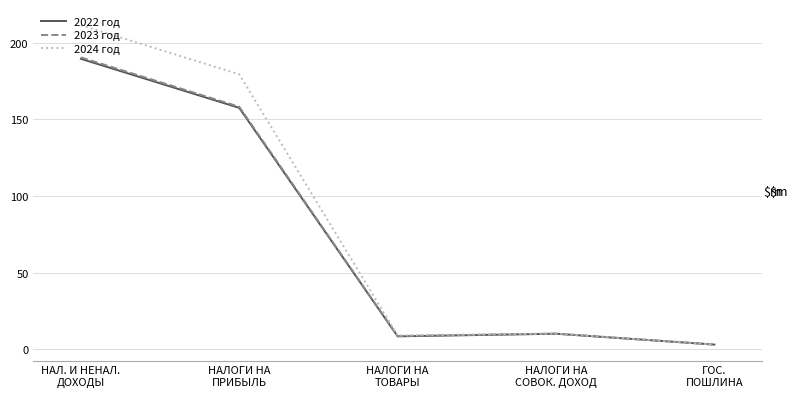

What is the label of the 4th point from the left?

НАЛОГИ НА
СОВОК. ДОХОД